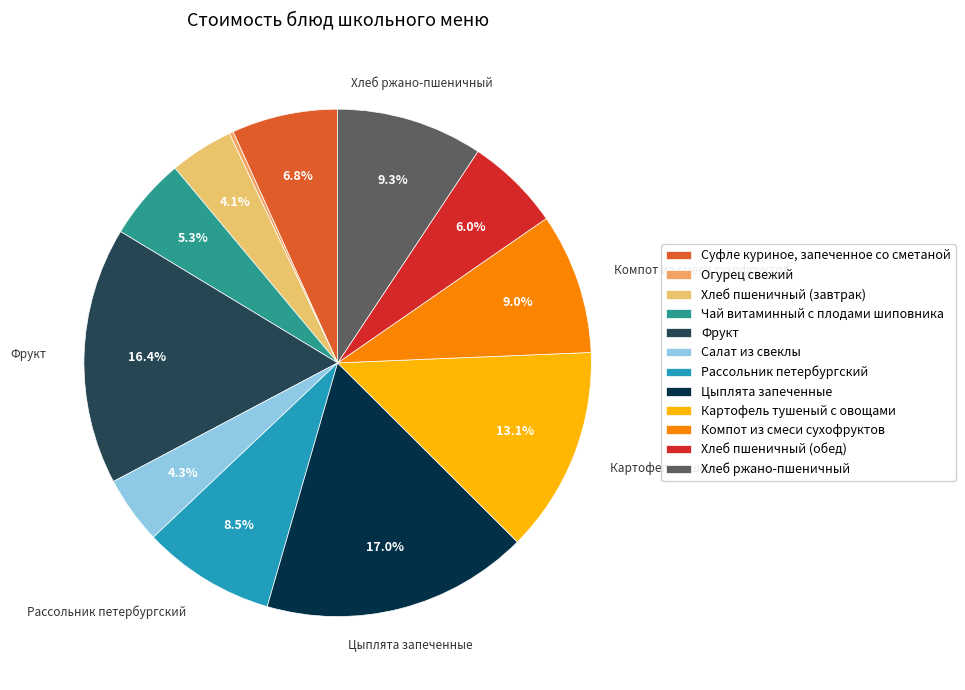

Which category has the smallest portion of the pie?

Огурец свежий